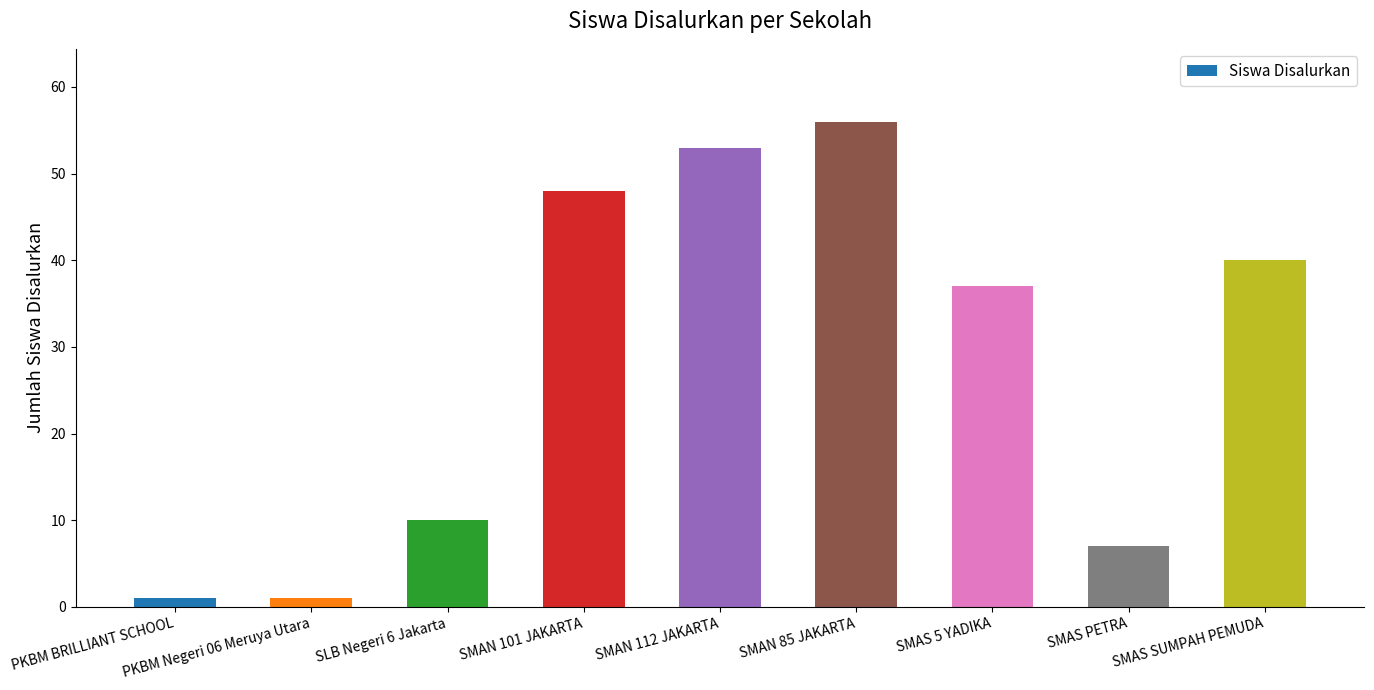

Reading left to right, transcribe all the data shown in this chart.

1	1	10	48	53	56	37	7	40